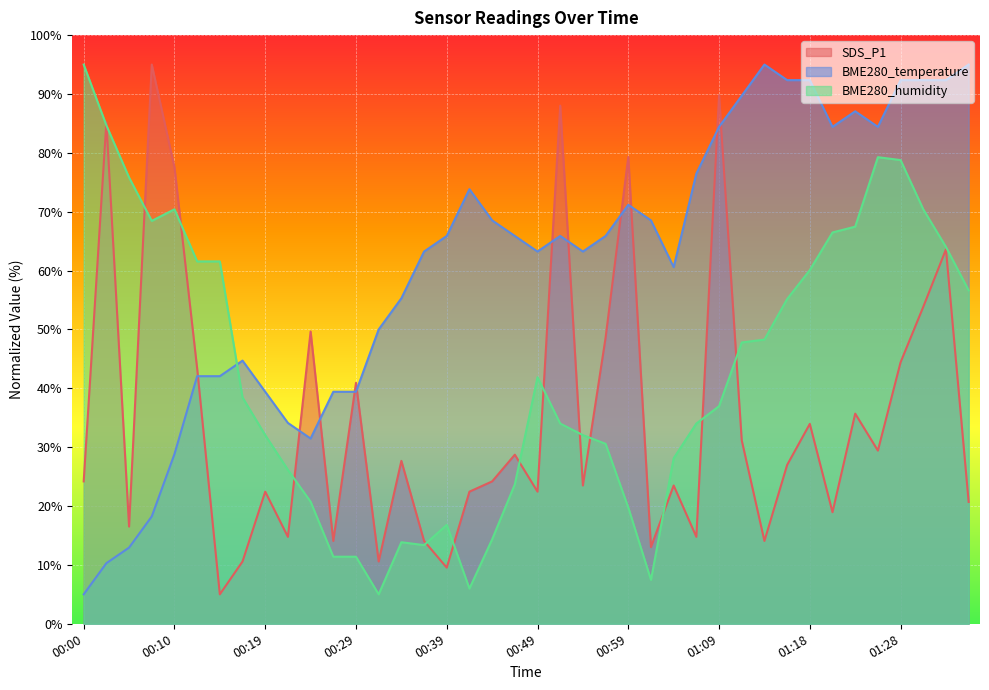

How many lines are shown in the chart?

3